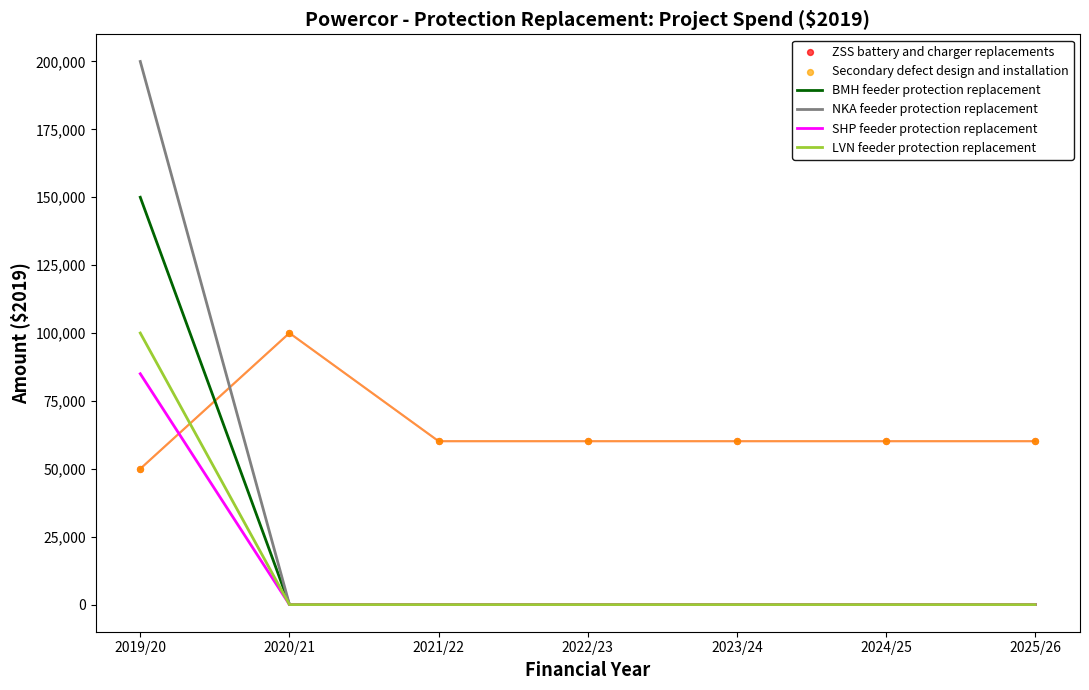

Is the value of LVN feeder protection replacement at 2023/24 greater than the value of NKA feeder protection replacement at 2019/20?

No